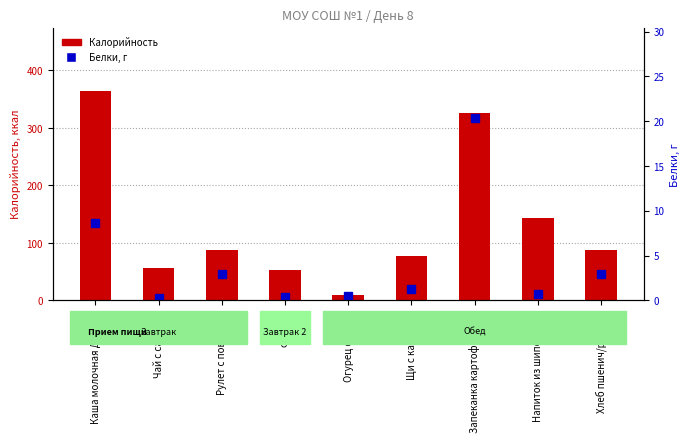

What value does the Белки, г series have at Запеканка картофельная?

20.3